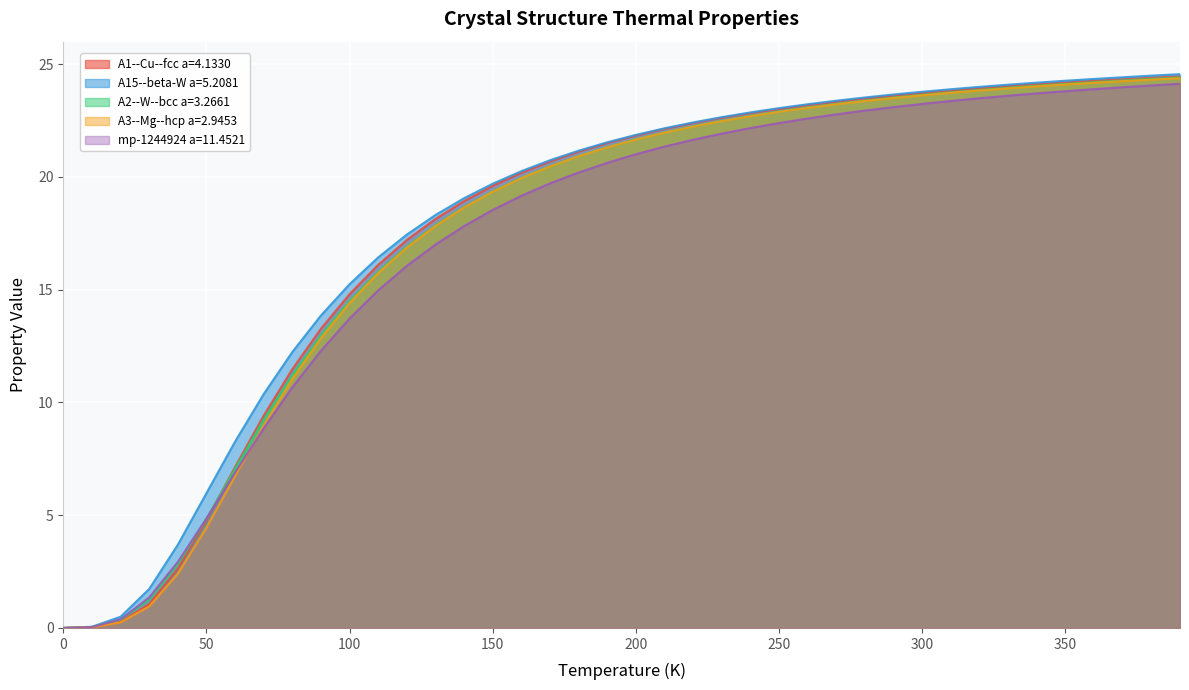

What is the value of the mp-1244924 a=11.4521 point at the 13th from the left?

16.1